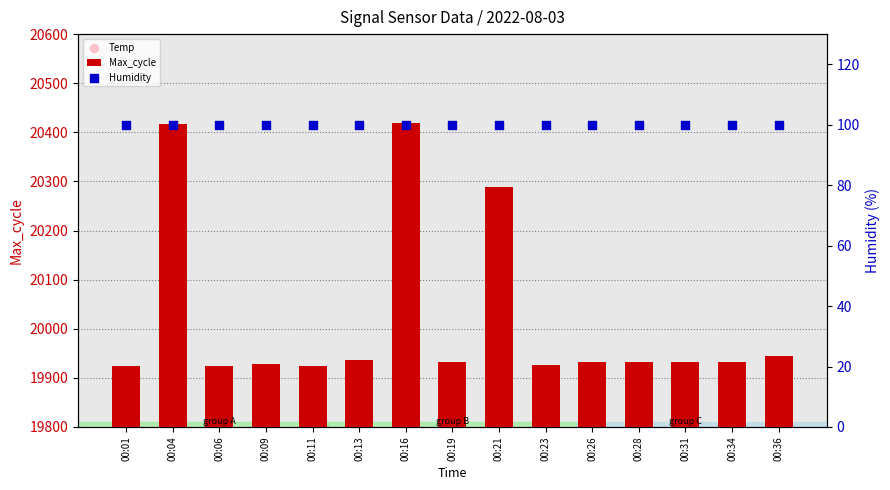

At which category is the sum across all series the highest?

00:16